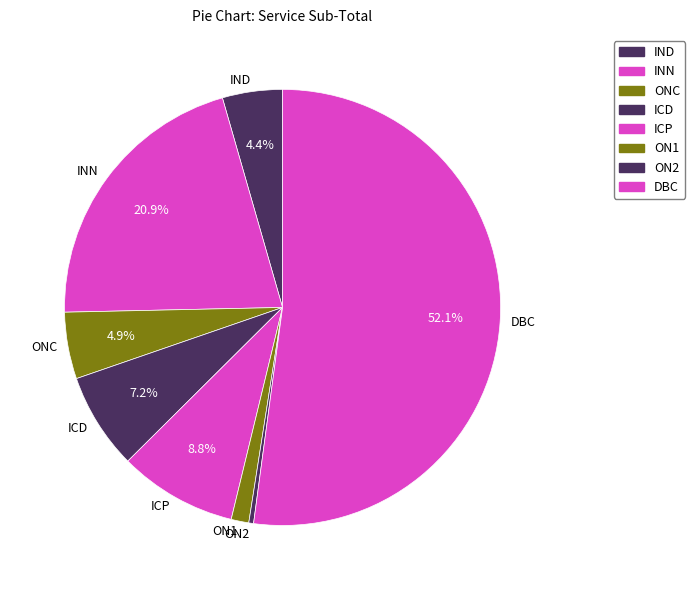

Between ONC and ICP, which is larger?

ICP